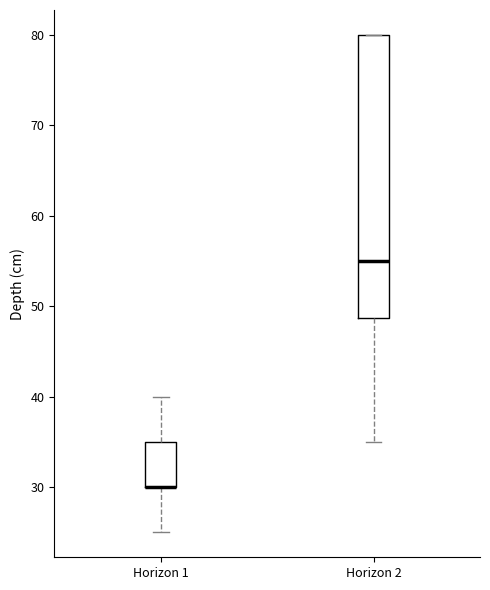

Reading left to right, read every box against the y-axis: the position of its median line, the range the box covers, and the ends of its whiskers. The values are not printed on the chart, so give them approximately, as read against the axis.

Horizon 1: median 30 (drawn on the box's lower edge), box 30 to 35, whiskers 25 to 40
Horizon 2: median 55, box 49 to 80, whiskers 35 to 80